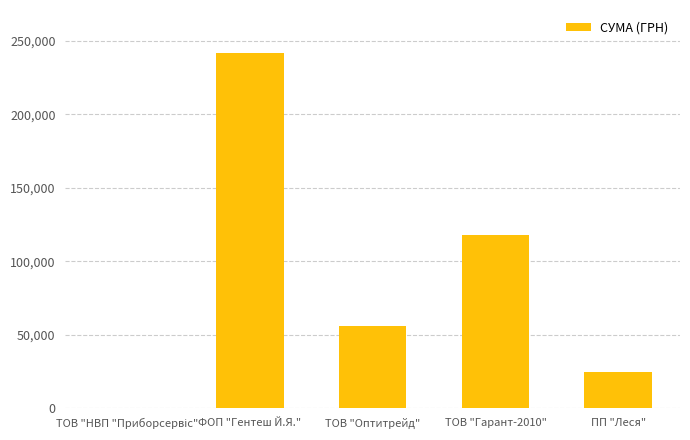

Which has a higher value, ТОВ "Оптитрейд" or ФОП "Гентеш Й.Я."?

ФОП "Гентеш Й.Я."